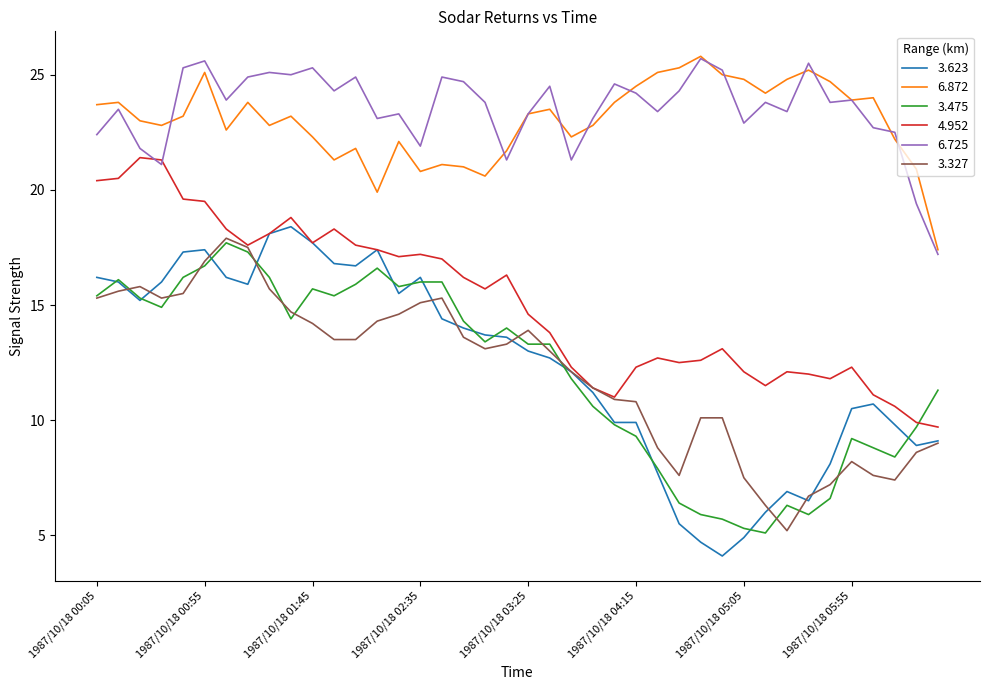

True or false: 6.725 and 3.327 intersect in this chart.

False